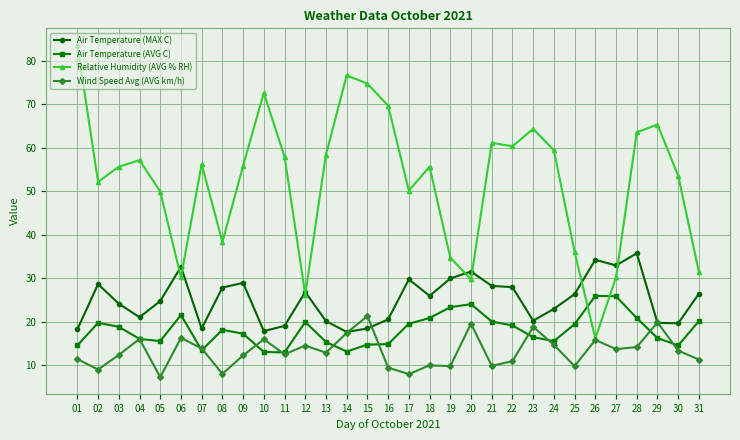

At which category does the chart reach its peak across all series?

01